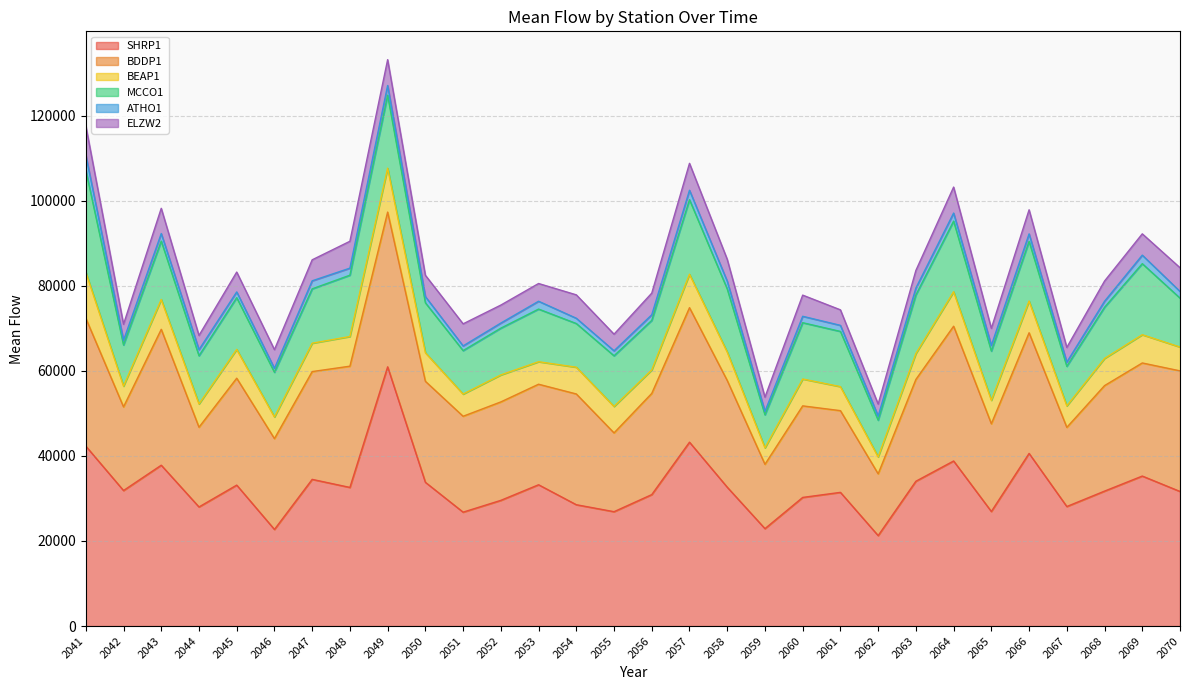

At which category does SHRP1 reach its first local peak?

2043